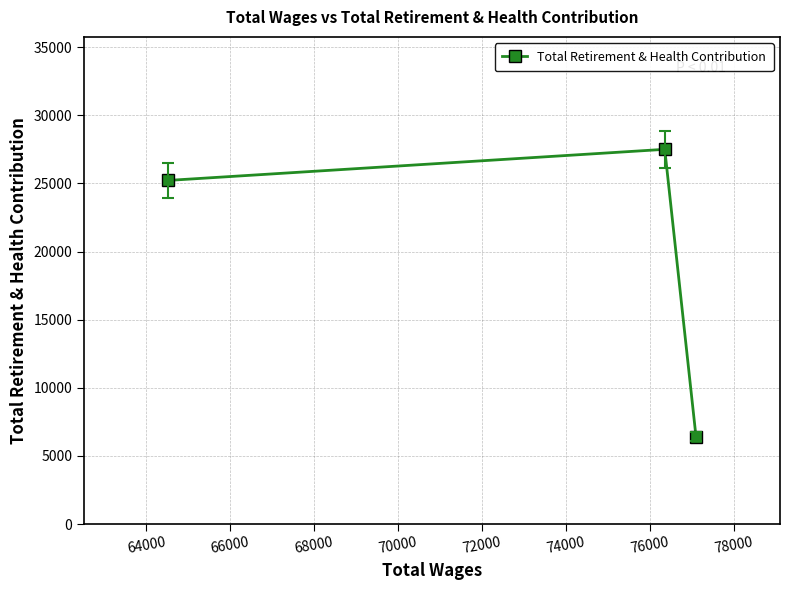

Reading left to right, transcribe all the data shown in this chart.

25221	27503	6417